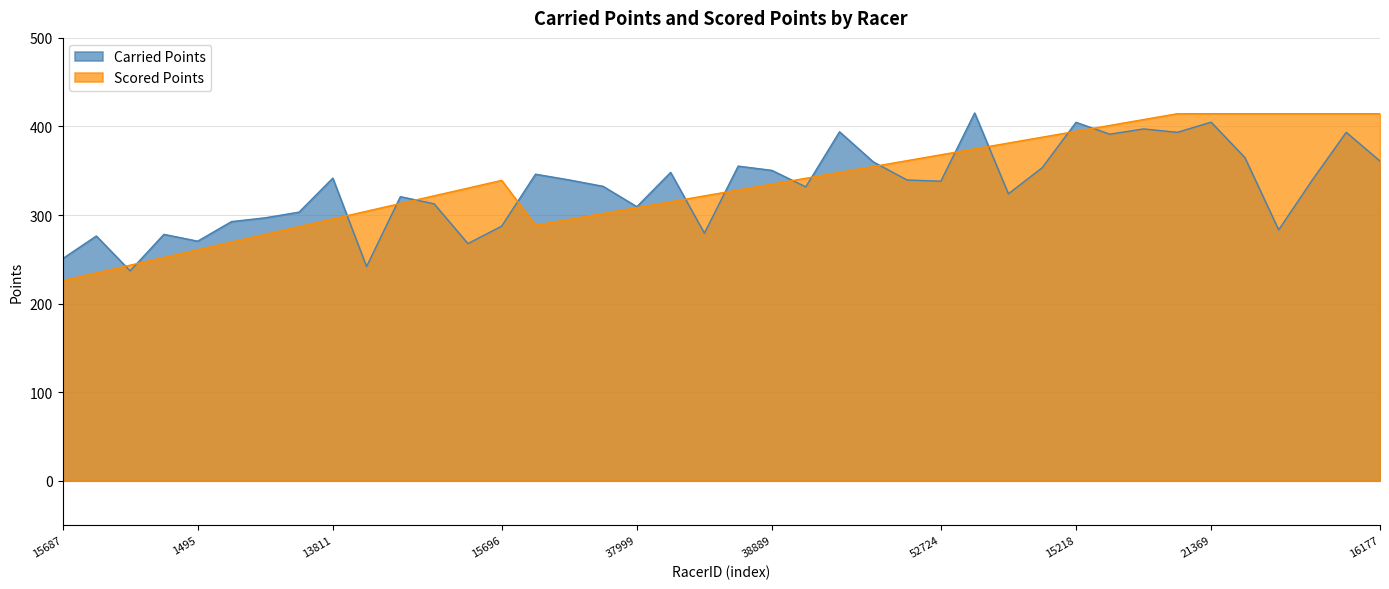

At which category is the sum across all series the highest?

21369